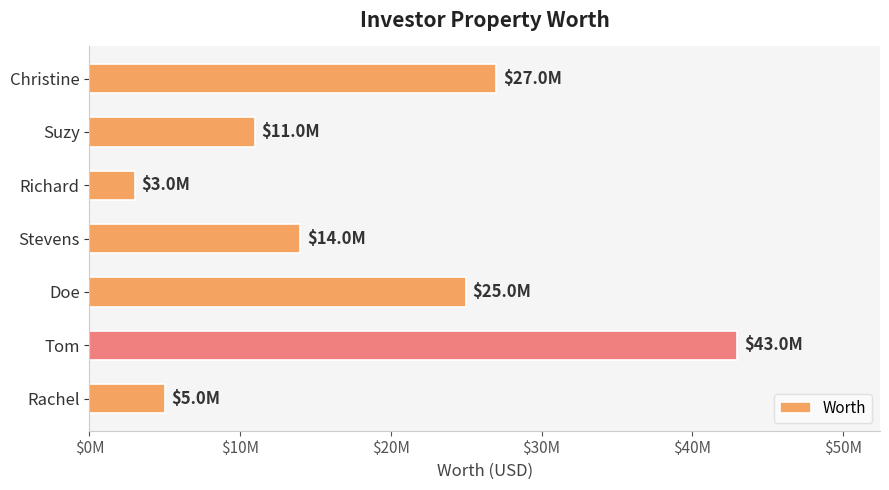

How many values are below 14000000?

3